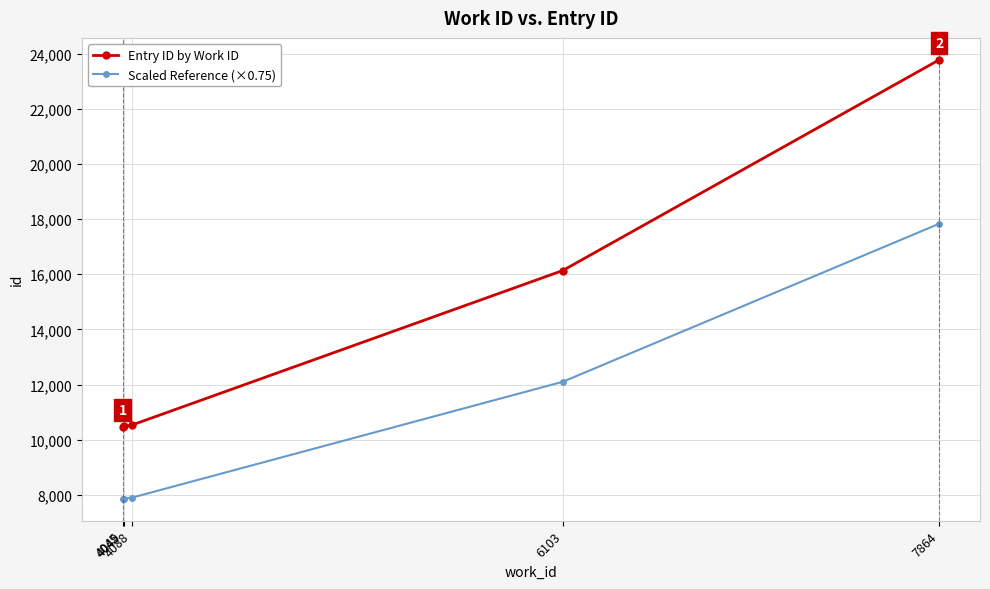

What are all the series names shown in the legend?

Entry ID by Work ID, Scaled Reference (×0.75)